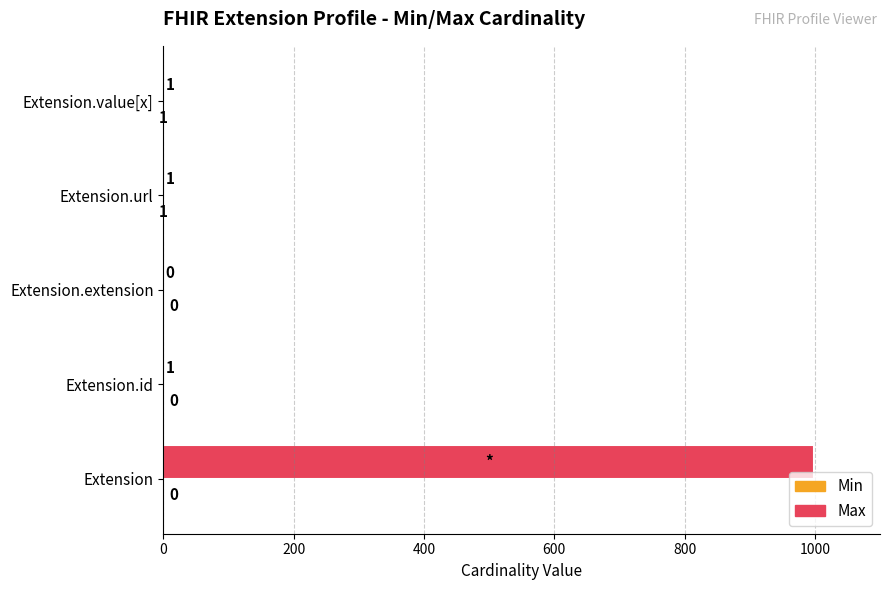

The Max series shows -331 at Extension.extension. True or false?

False